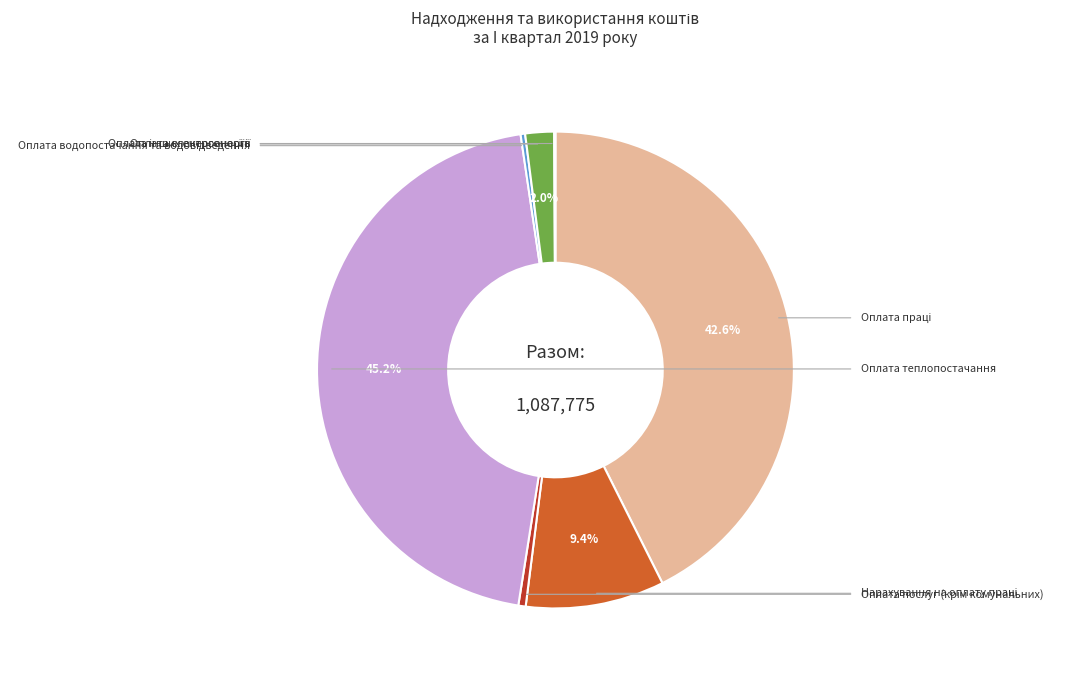

Does any single category account for the majority?

No